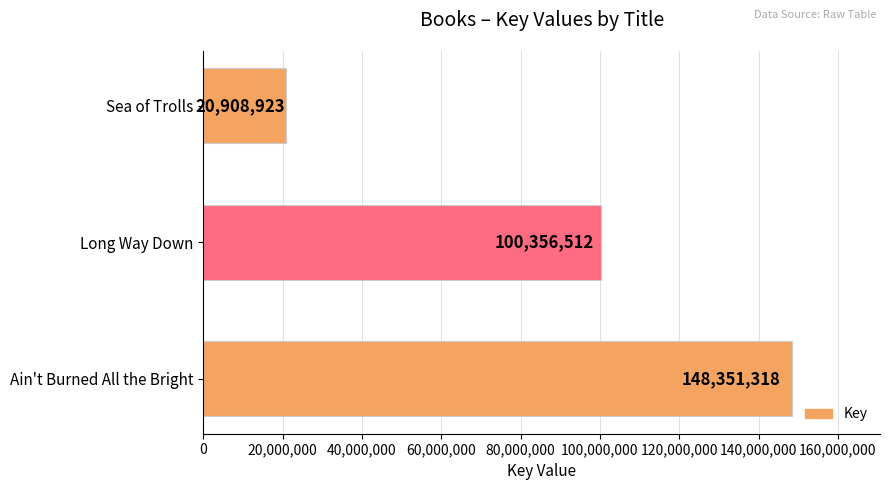

List the labels in order of value, smallest first.

Sea of Trolls, Long Way Down, Ain't Burned All the Bright